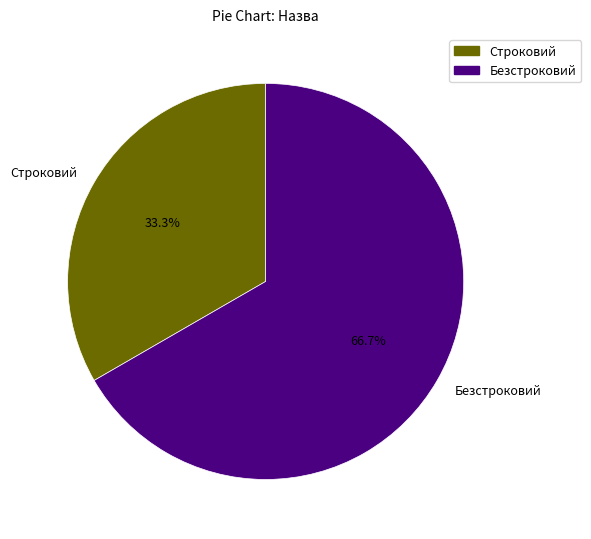

How many segments does this pie chart have?

2